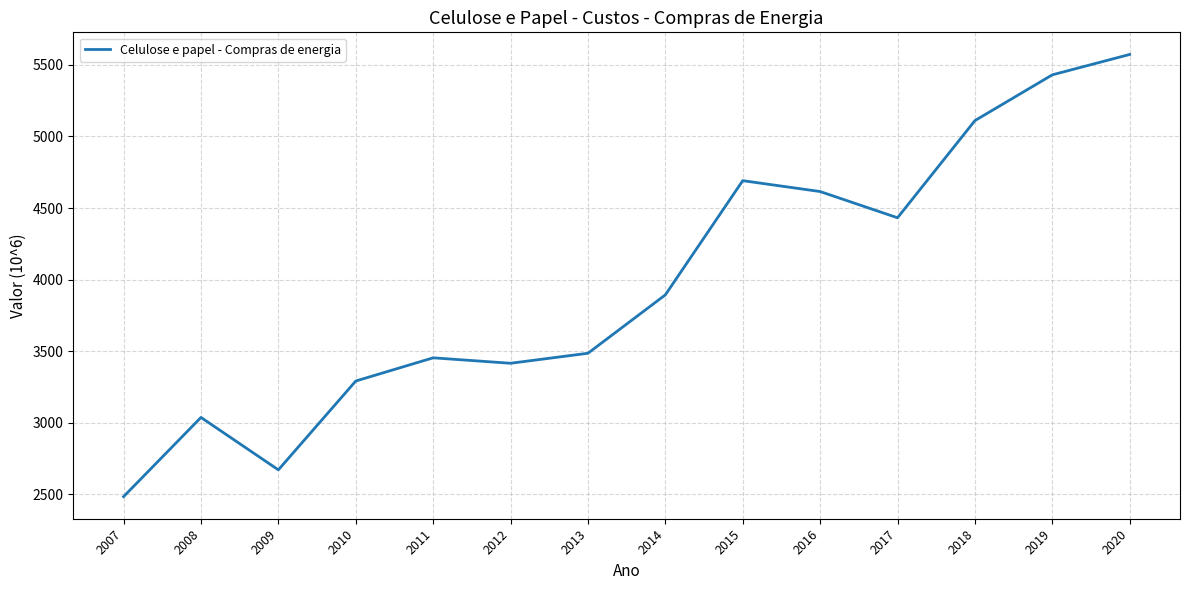

What is the difference between the maximum and minimum values?

3088.9